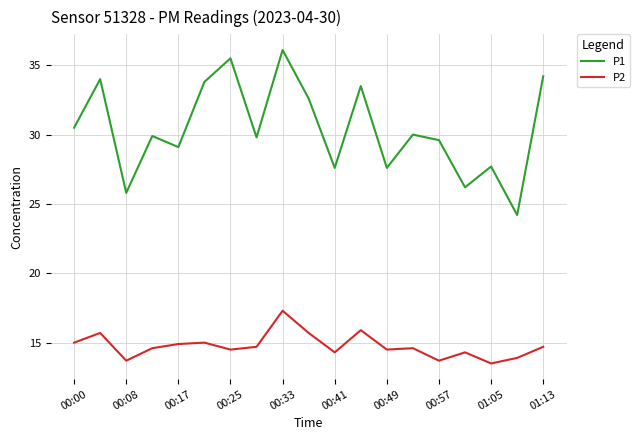

Which series has the largest range (max minus min)?

P1